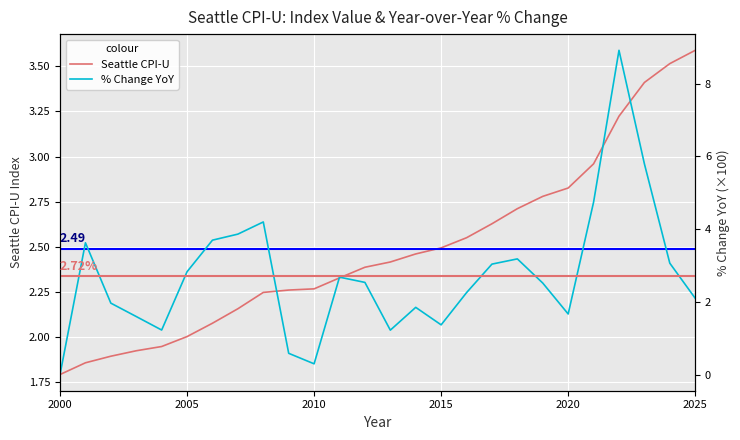

List the series in order of their overall mean, lowest first.

Seattle CPI-U, % Change YoY